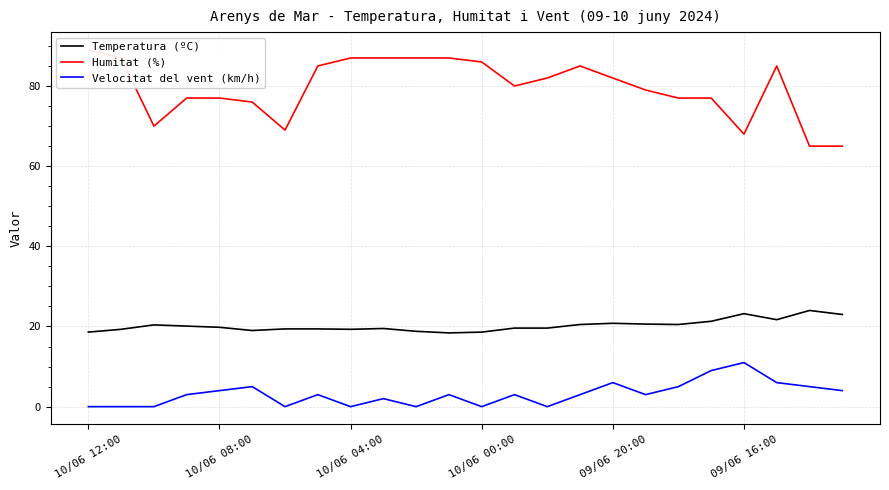

Is it true that Temperatura (ºC) equals 9.9 at 09/06 20:00?

False